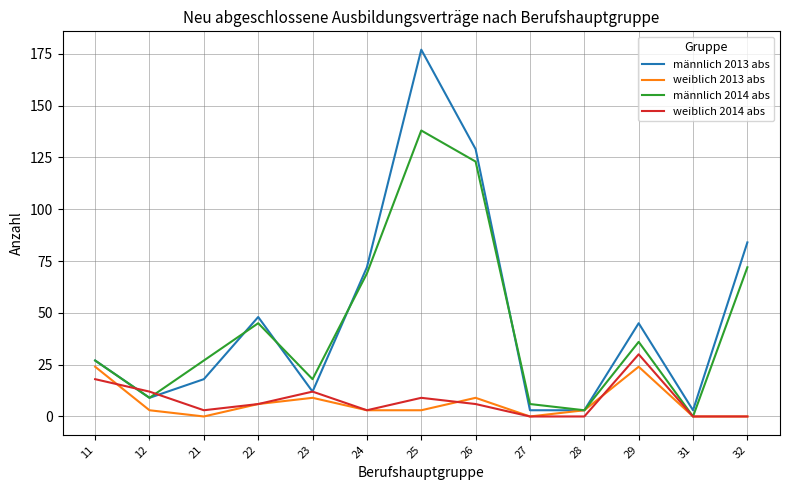

Rank the series by their maximum value, from highest to lowest.

männlich 2013 abs, männlich 2014 abs, weiblich 2014 abs, weiblich 2013 abs